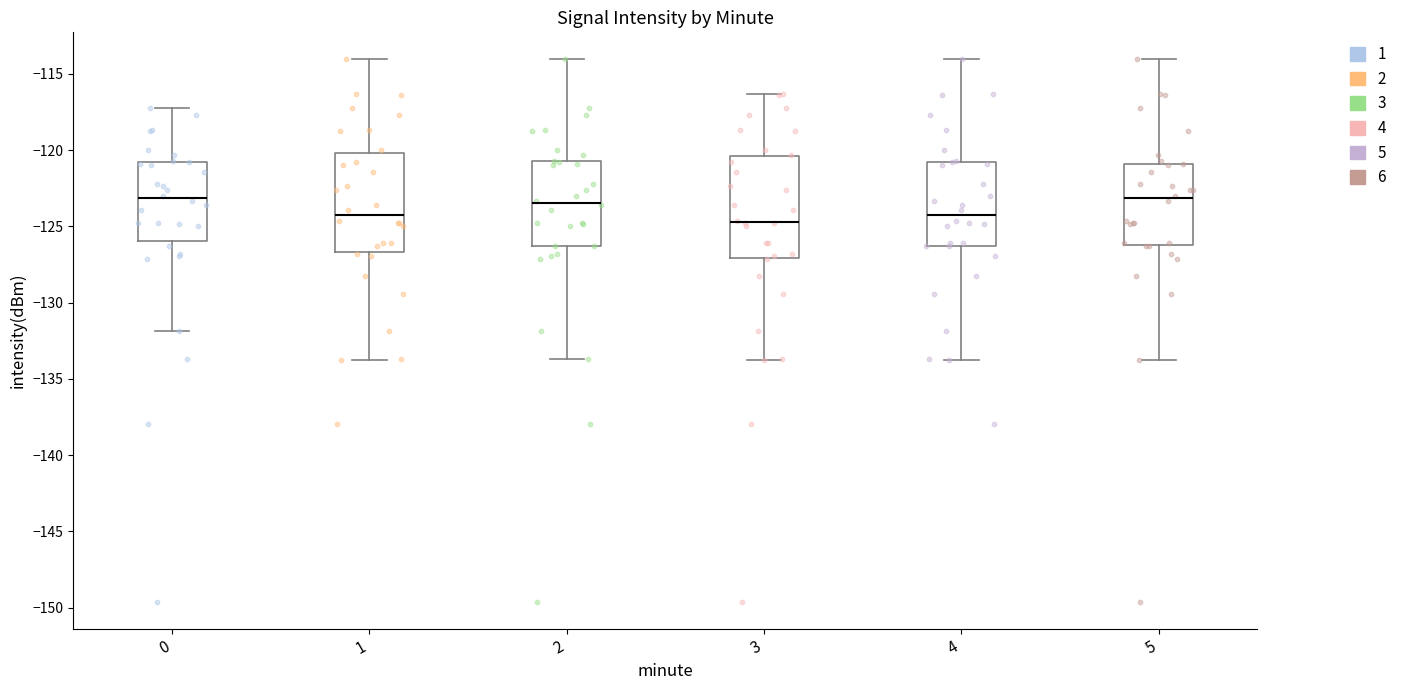

Where does the median line of the box at x = 4 sit on the y-axis? The values are not printed on the chart, so give them approximately, as read against the axis.

-124.5